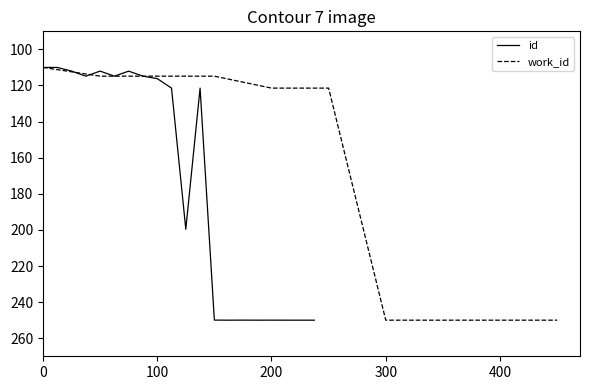

The value of work_id at 0 is 110.0. True or false?

True